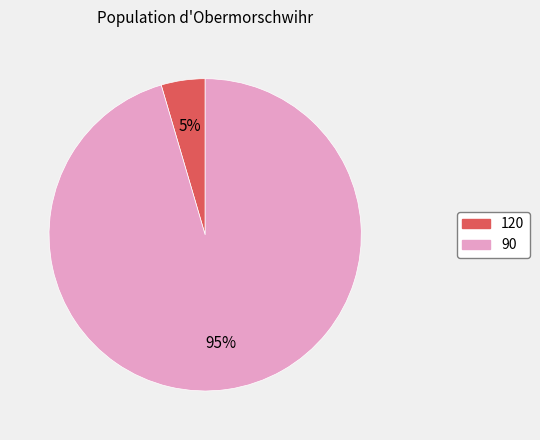

Which has a higher value, 90 or 120?

90